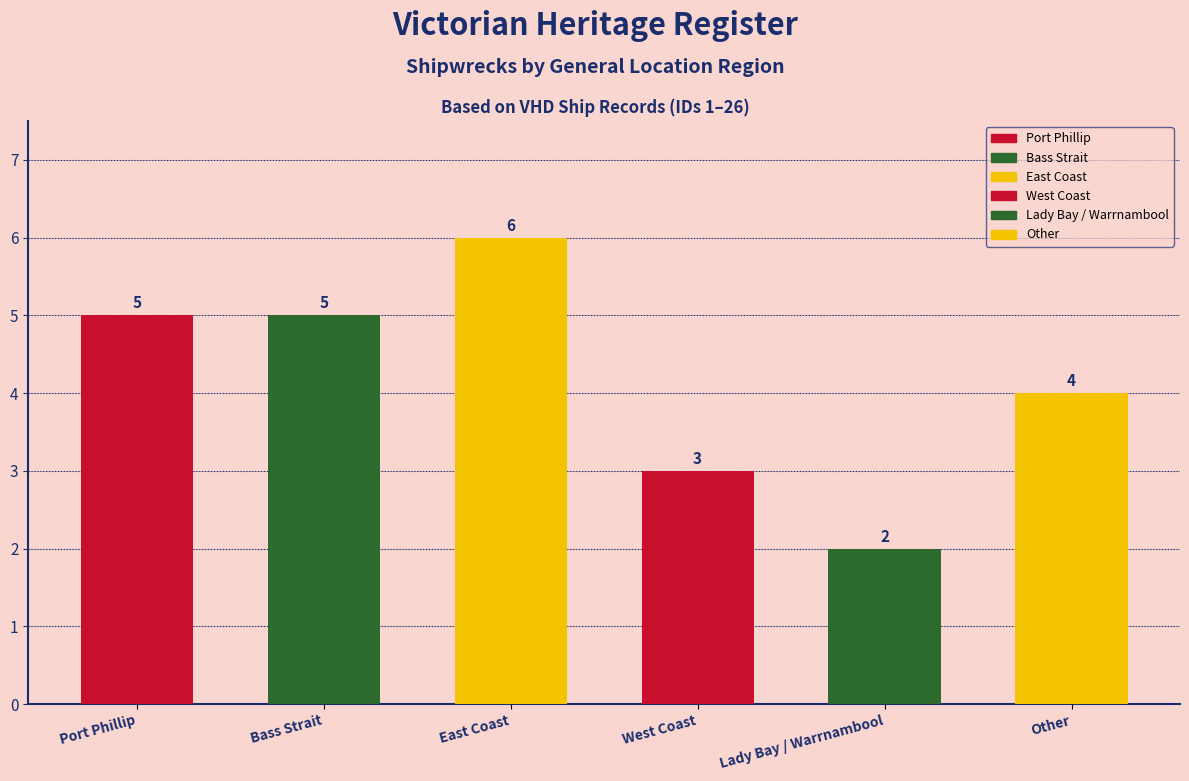

How many data points are less than 5?

3